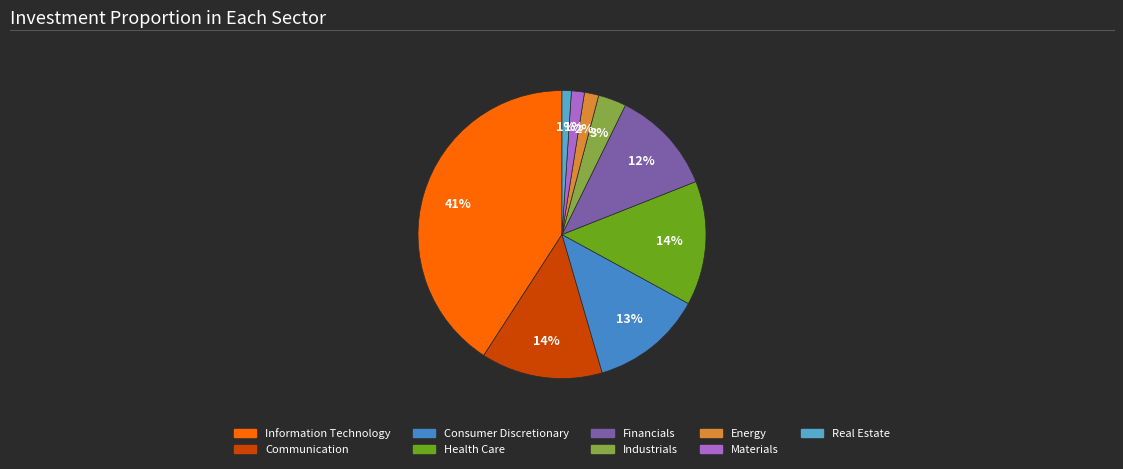

To the nearest percent, what percentage of the pie is Information Technology?

41%